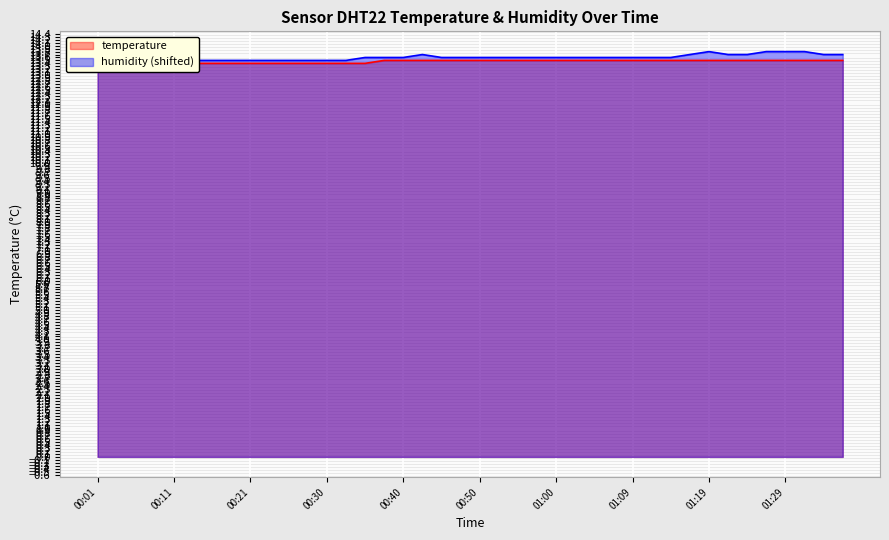

What is the label of the 35th point from the left?

01:24